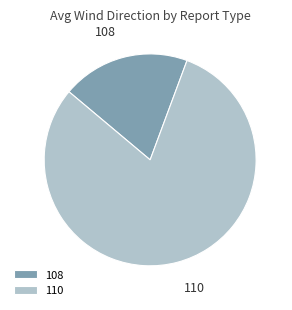

What is the smallest slice in the pie chart?

108